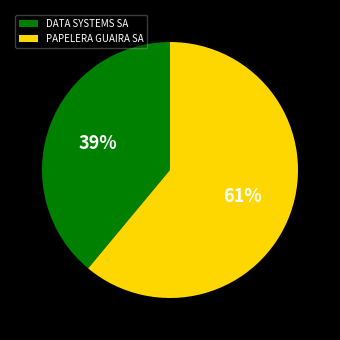

Does DATA SYSTEMS SA account for over 50% of the chart?

No